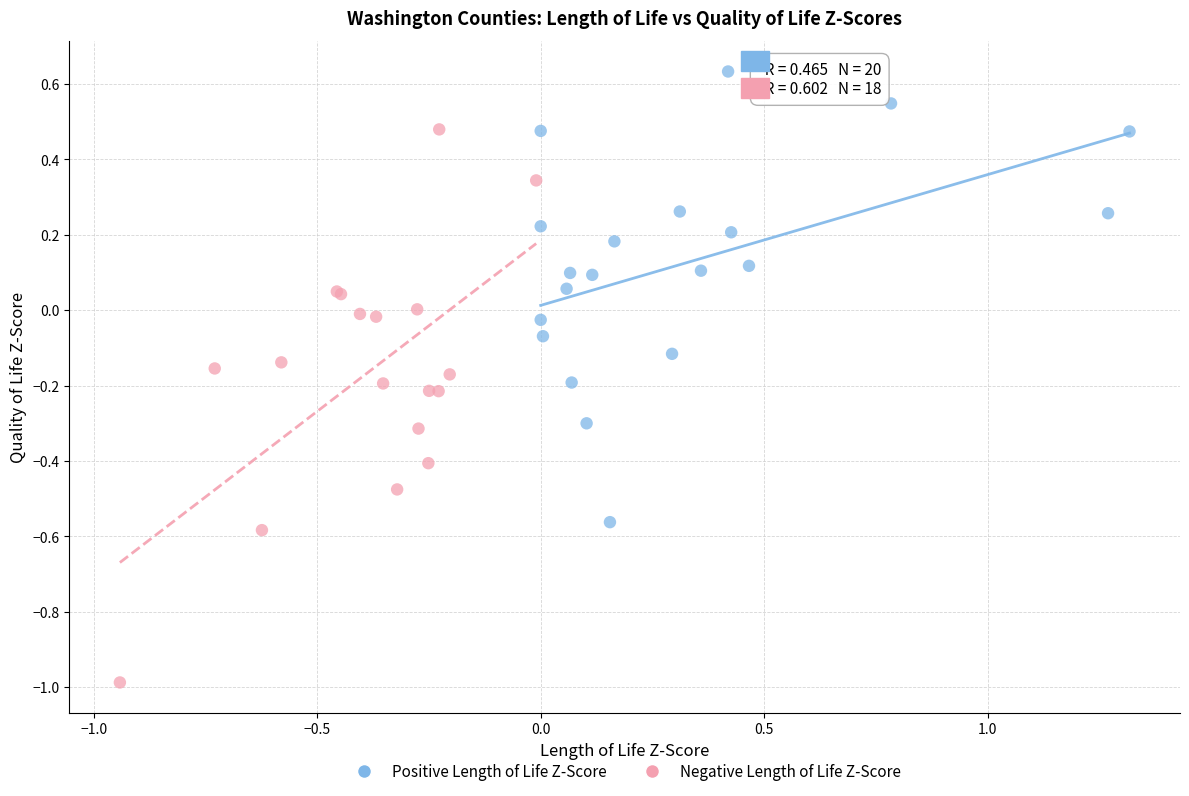

Which series reaches the minimum Y coordinate?

Negative Length of Life Z-Score